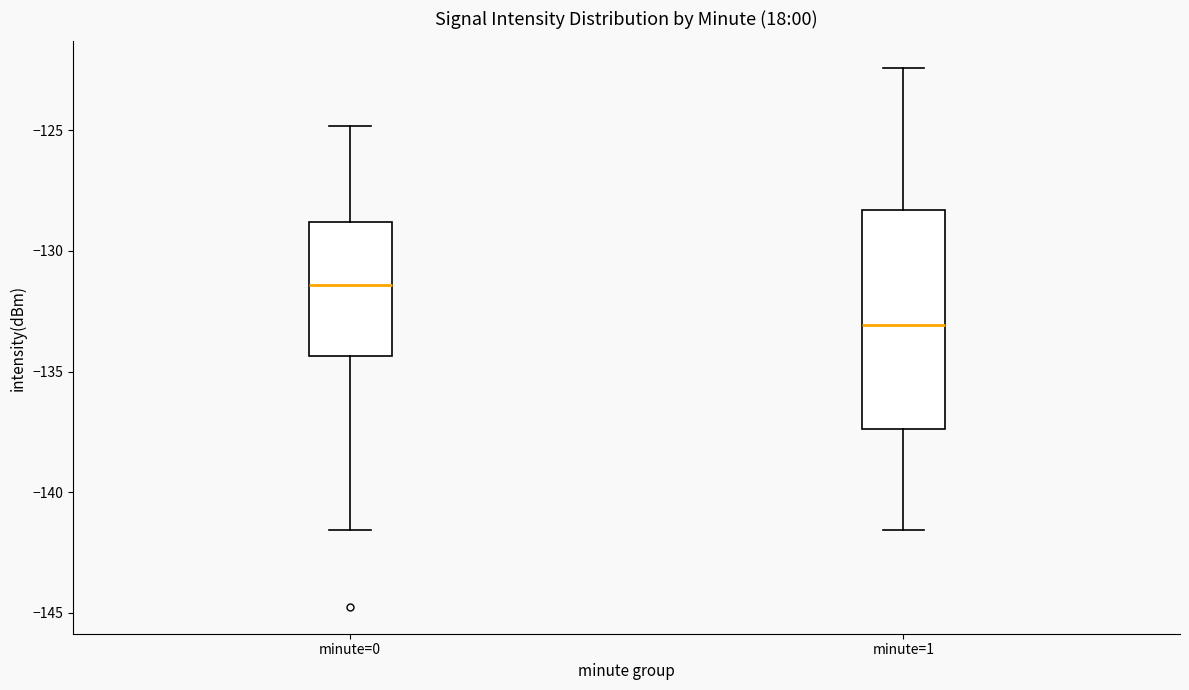

Reading left to right, transcribe this box plot: for each box, give where its median line is, the range the box spans, and where its two whiskers end, as read against the y-axis. The values are not printed on the chart, so give them approximately, as read against the axis.

minute=0: median -131.5, box -134.5 to -129.0, whiskers -141.5 to -125.0
minute=1: median -133.0, box -137.5 to -128.5, whiskers -141.5 to -122.5